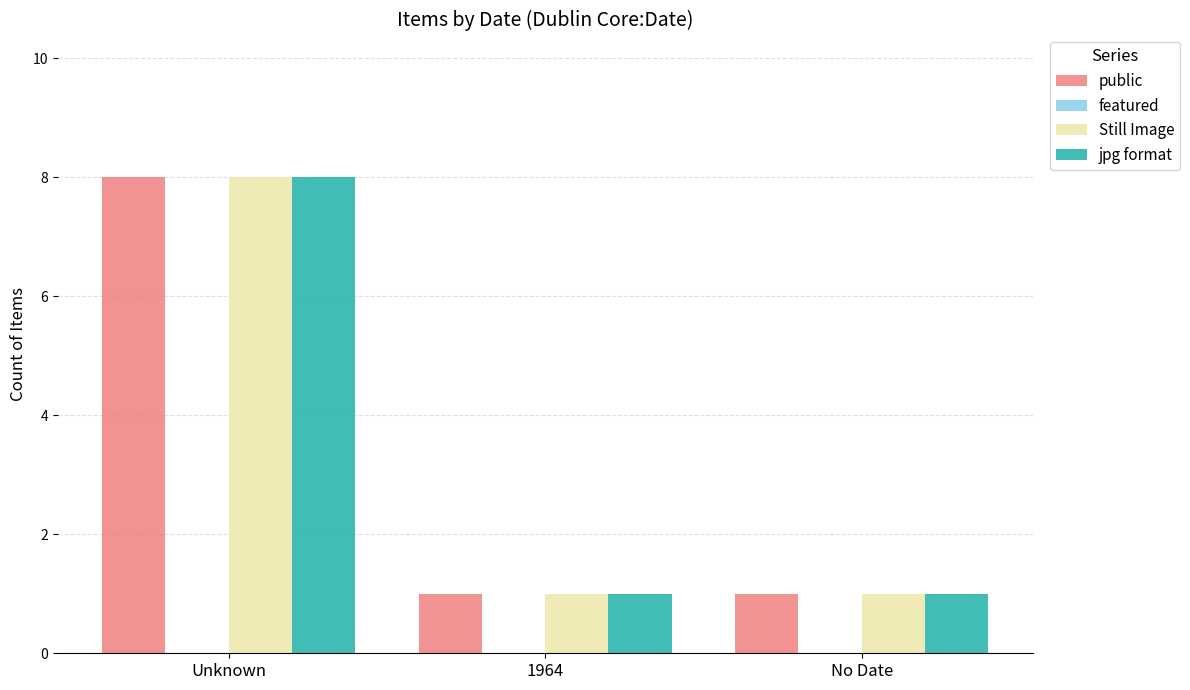

How many categories are shown in the chart?

3